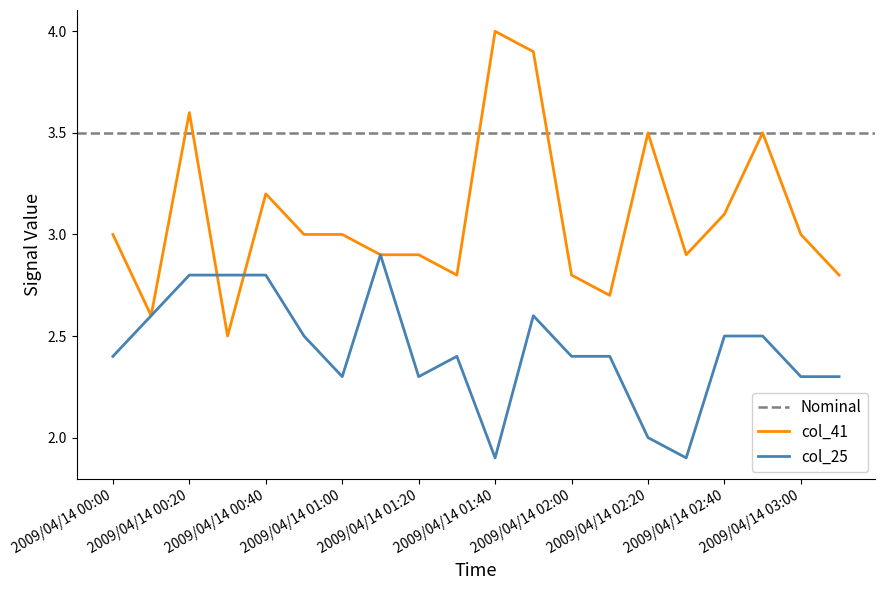

Rank the series by their average value, from lowest to highest.

col_25, col_41